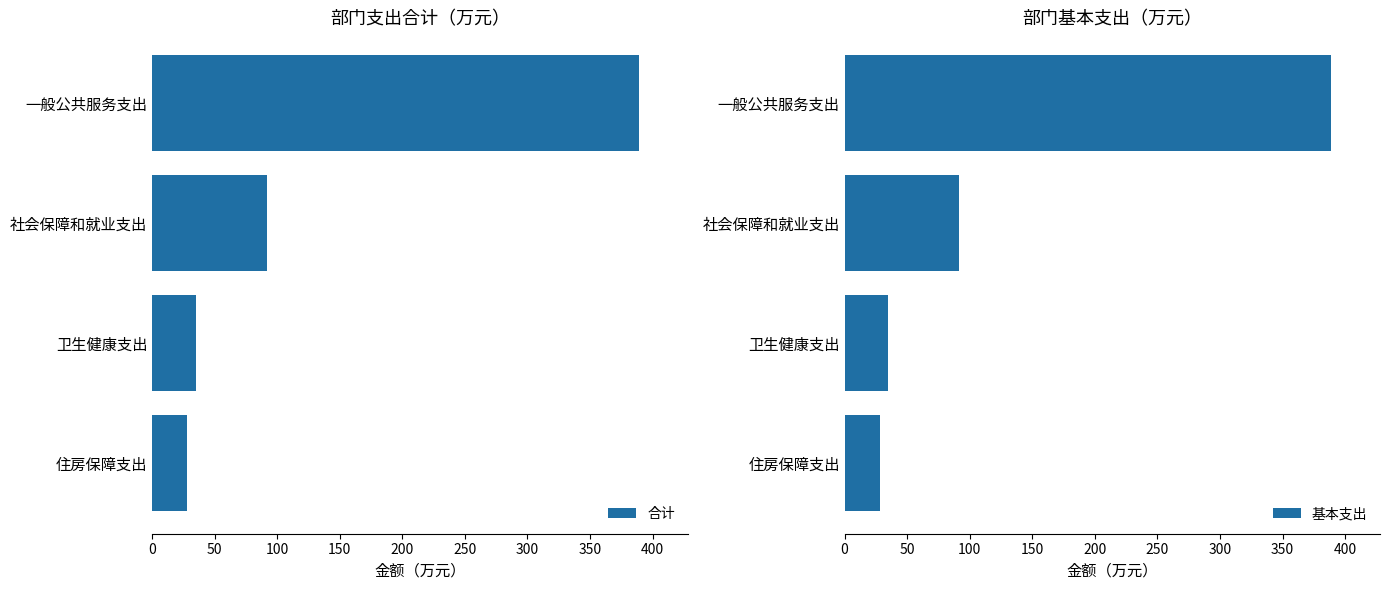

Which series has the largest range (max minus min)?

合计